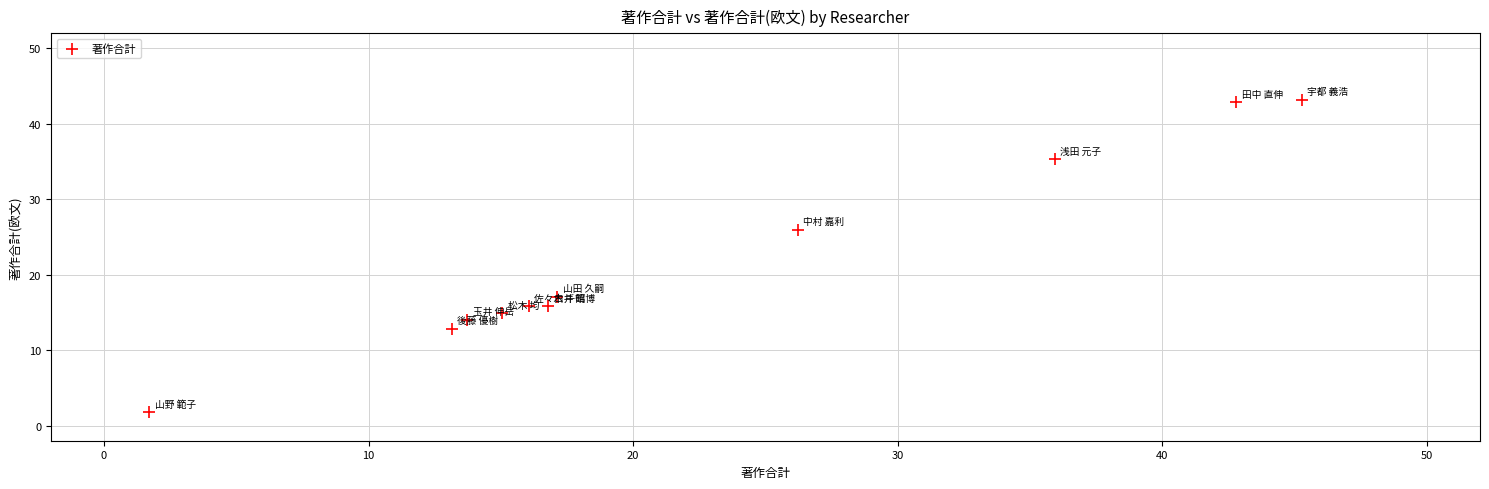

What Y value in the scatter plot is closest to 22?

26.0